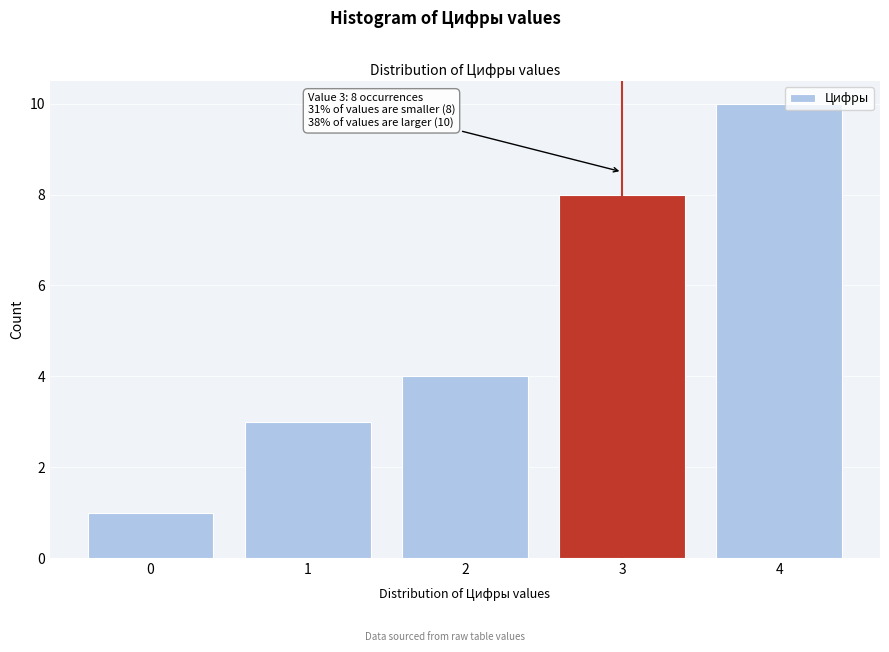

Reading left to right, transcribe all the data shown in this chart.

0=1	1=3	2=4	3=8	4=10